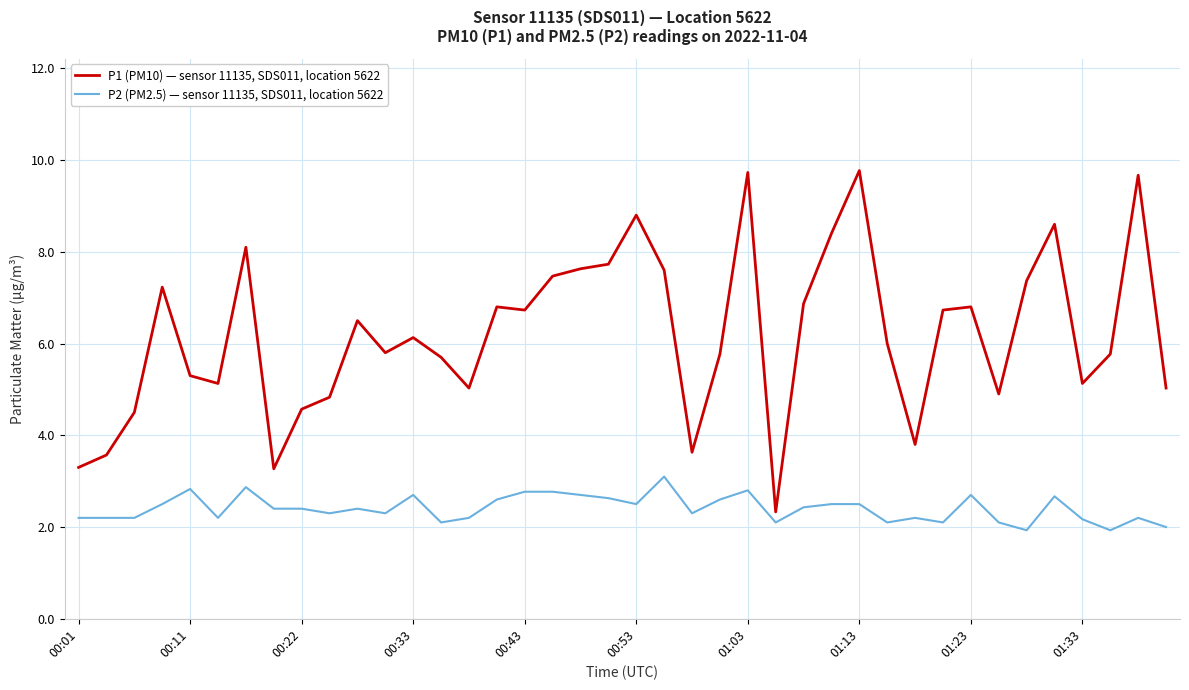

Which series has the widest spread of values?

P1 (PM10) — sensor 11135, SDS011, location 5622